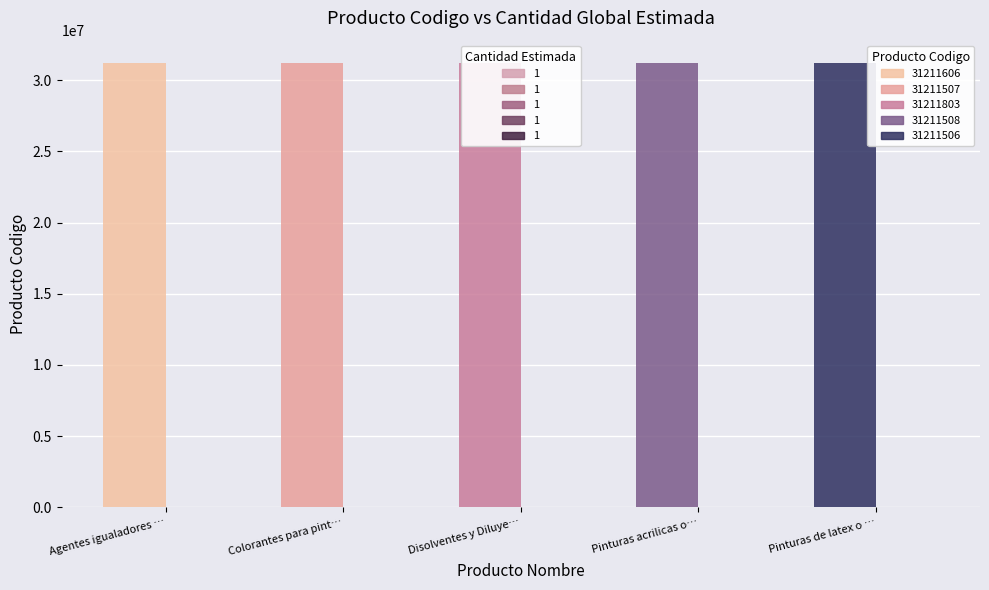

Reading left to right, list all the values displayed in this chart.

producto_codigo: 31211606	31211507	31211803	31211508	31211506
cantidad_global_estimada: 1	1	1	1	1